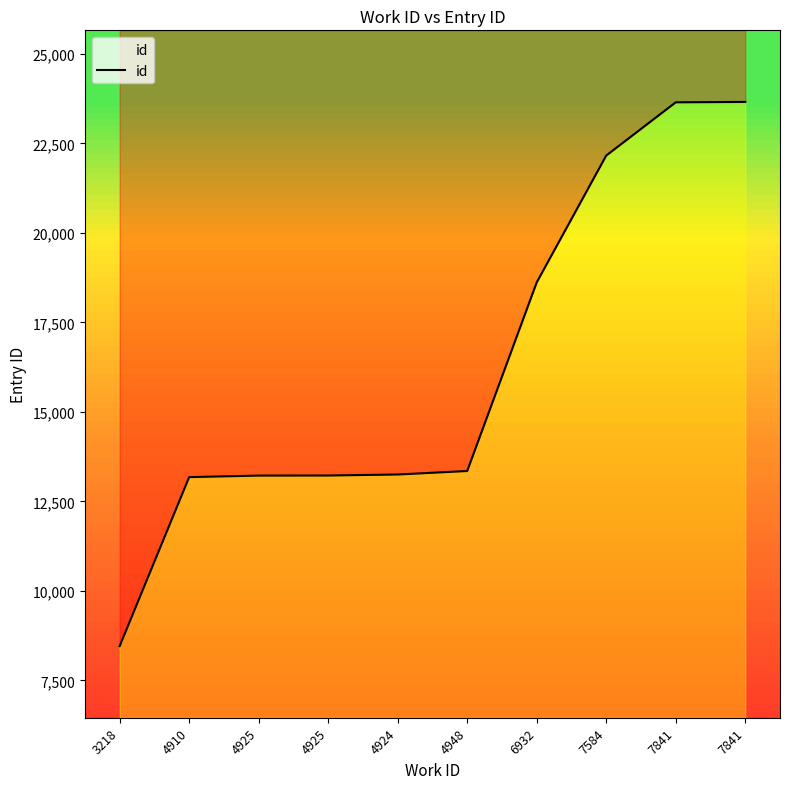

What is the sum of all values?

162757